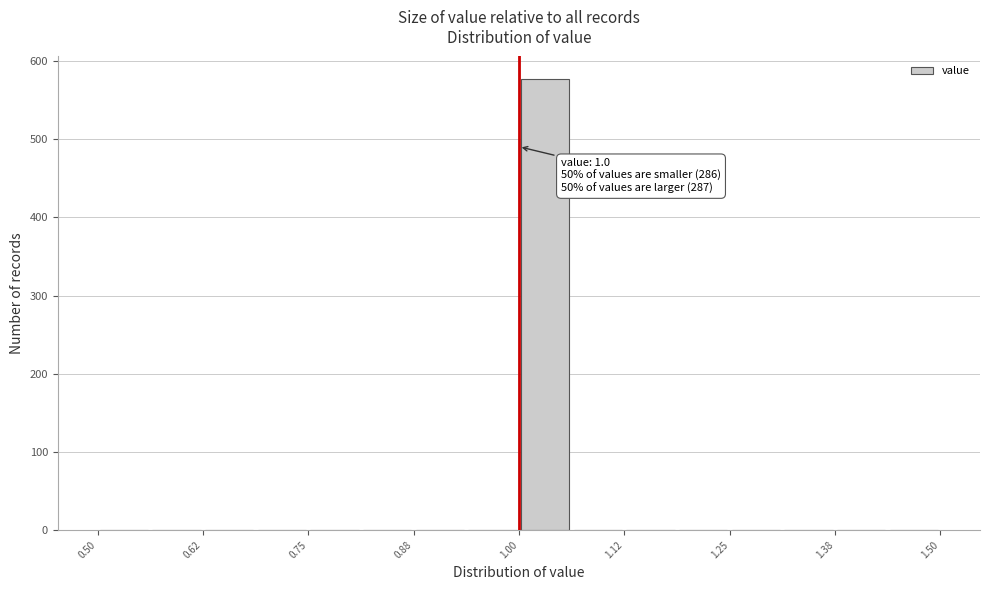

Around what value on the x-axis is the tallest bar? Give the approximate position of its centre, as read against the axis.

1.04